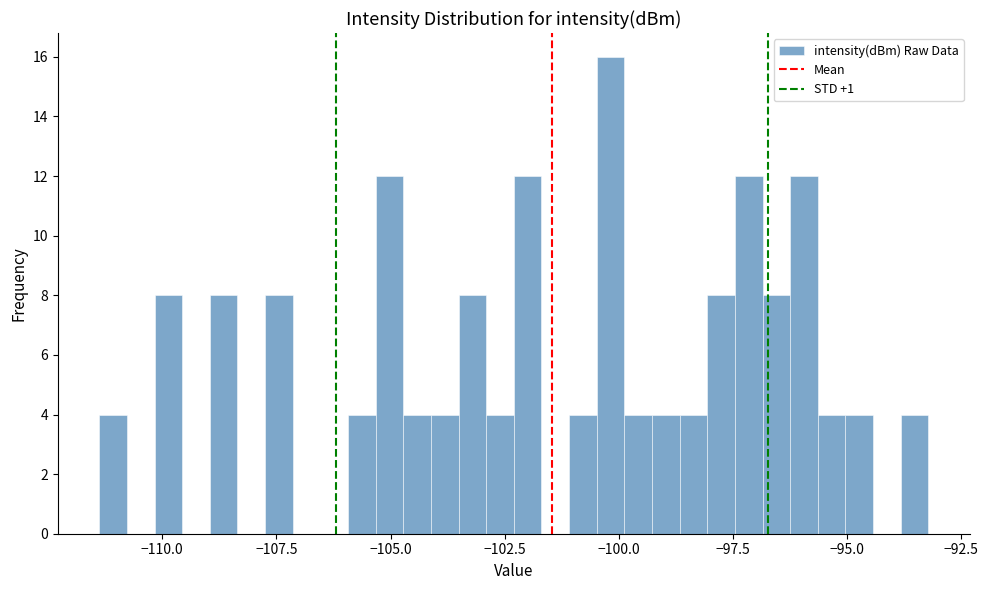

Read against the x-axis, roughly where is the centre of the tallest bar?

-100.0